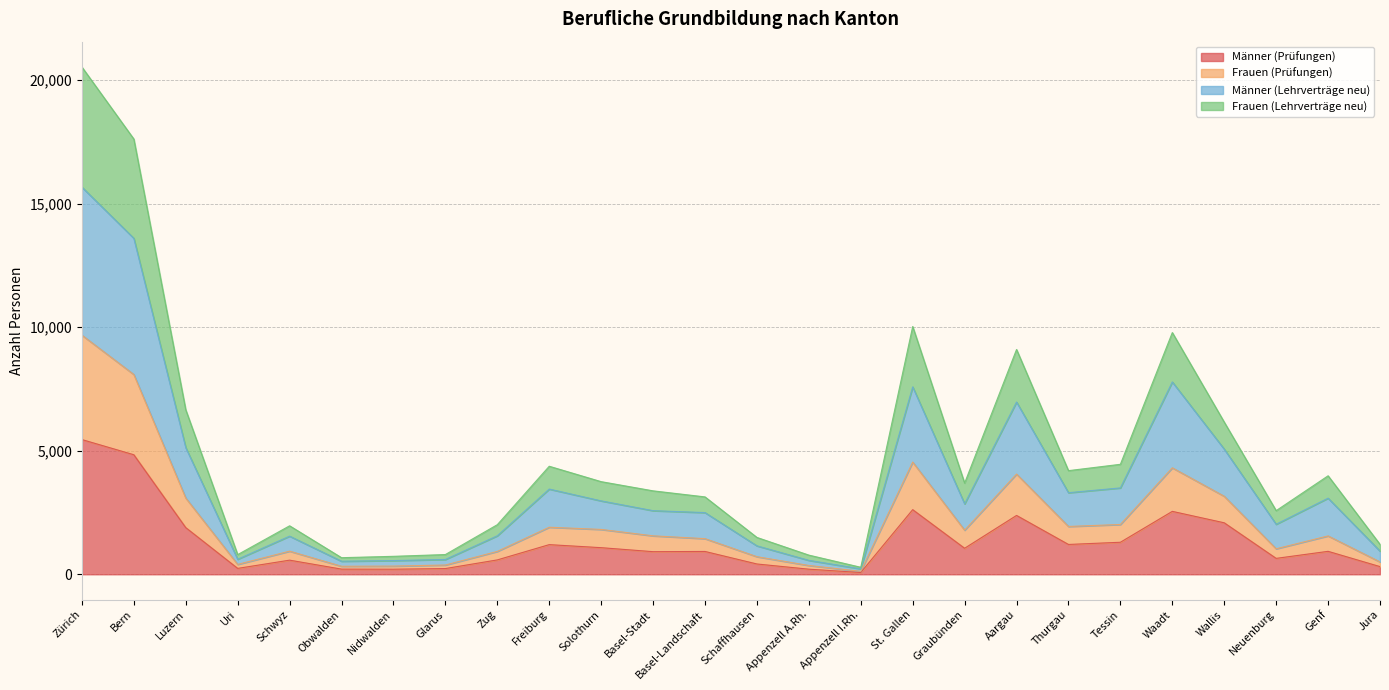

How many lines are shown in the chart?

4